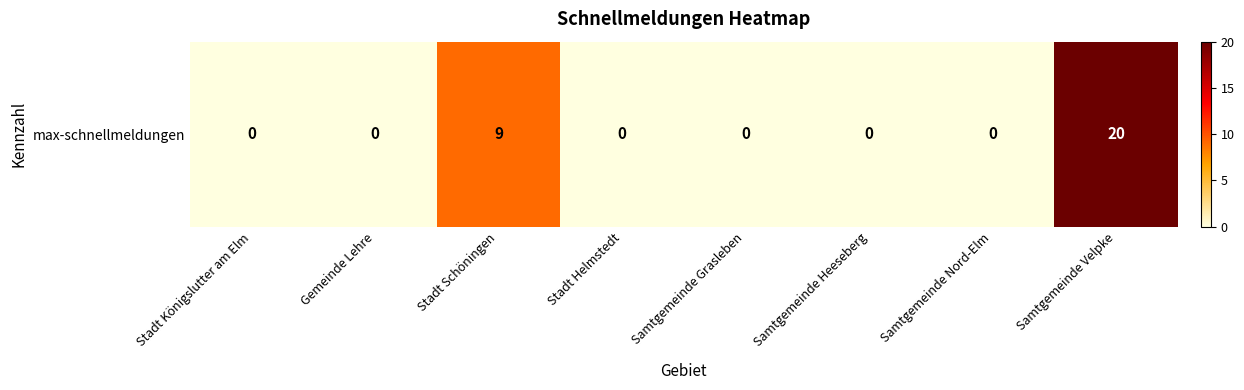

Reading left to right, what are all the values shown in this chart?

0	0	9	0	0	0	0	20